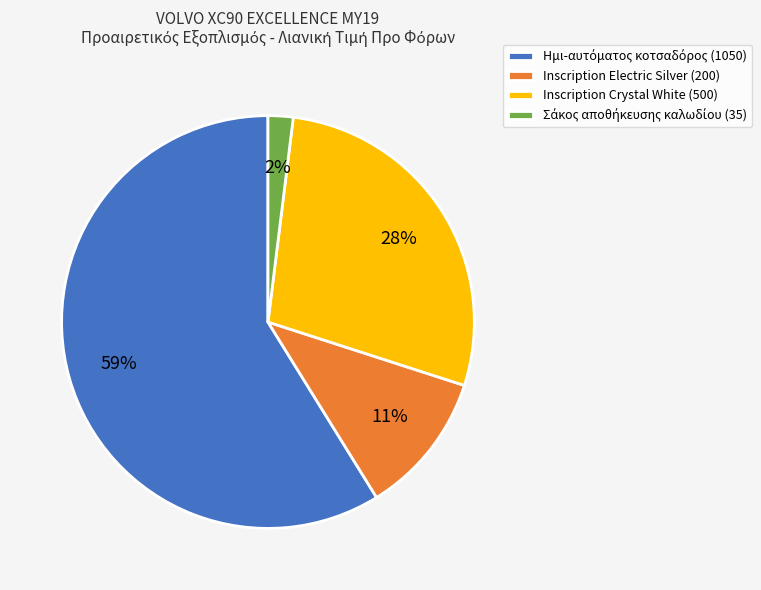

To the nearest percent, what portion does Inscription Crystal White (500) represent?

28%